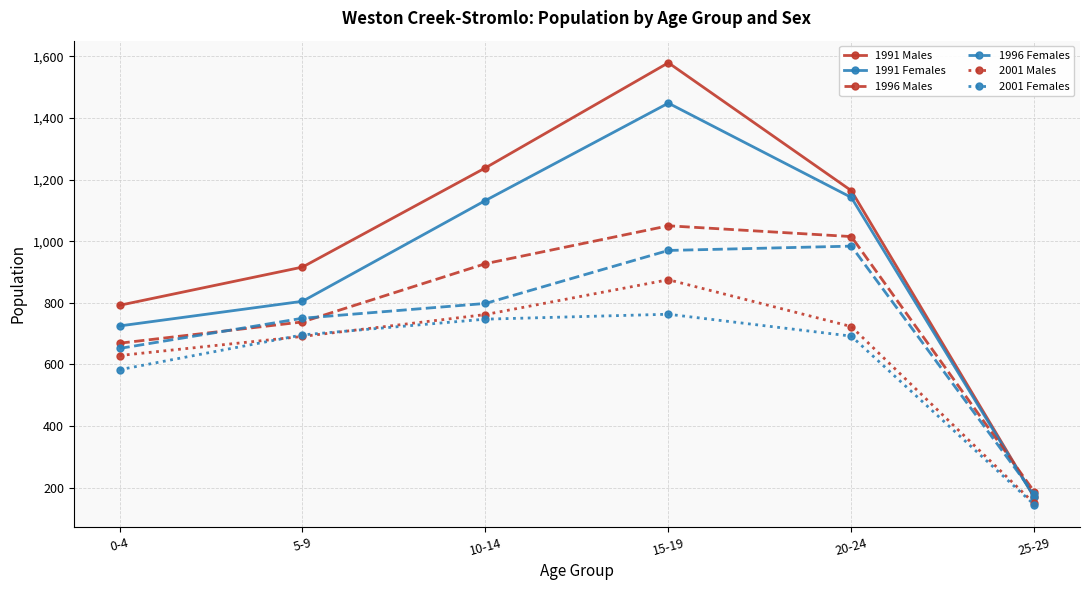

The value of 2001 Males at 0-4 is 629. True or false?

True